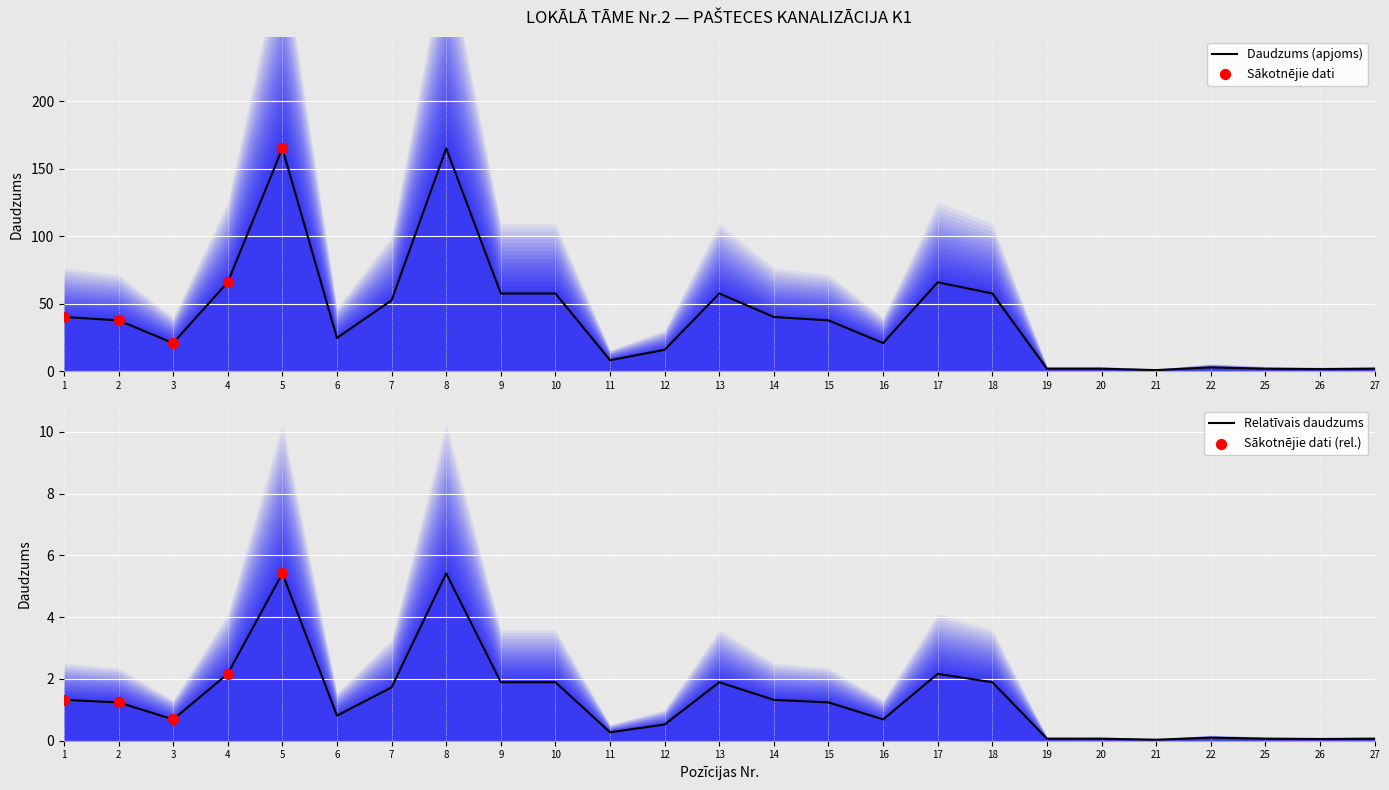

At which category is the sum across all series the highest?

5